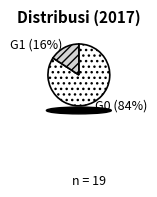

Does any single category account for the majority?

Yes